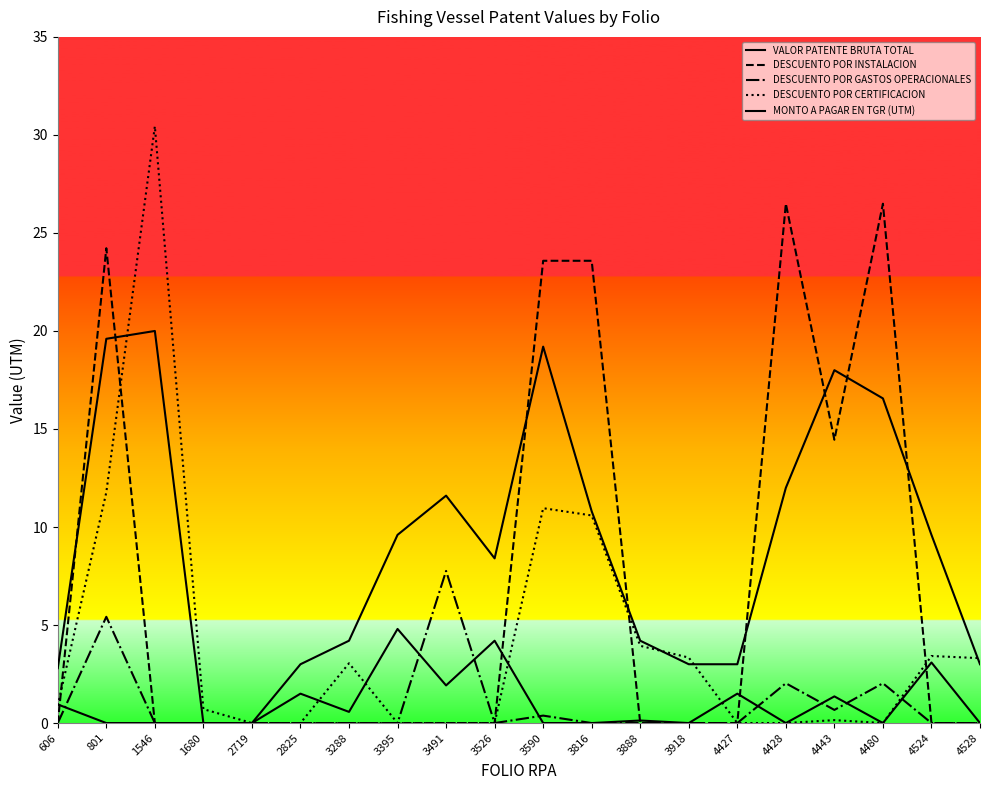

How many values in the VALOR PATENTE BRUTA TOTAL series exceed 9?

10